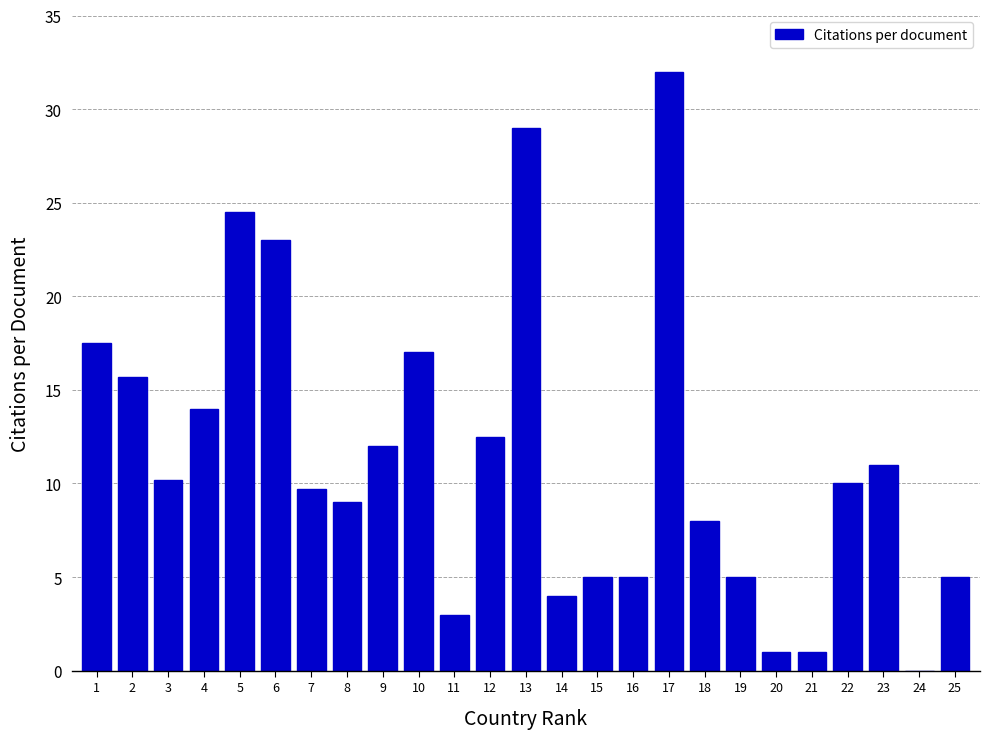

Reading left to right, extract all data points from this chart.

1=17.5	2=15.7	3=10.2	4=14.0	5=24.5	6=23.0	7=9.7	8=9.0	9=12.0	10=17.0	11=3.0	12=12.5	13=29.0	14=4.0	15=5.0	16=5.0	17=32.0	18=8.0	19=5.0	20=1.0	21=1.0	22=10.0	23=11.0	24=0.0	25=5.0